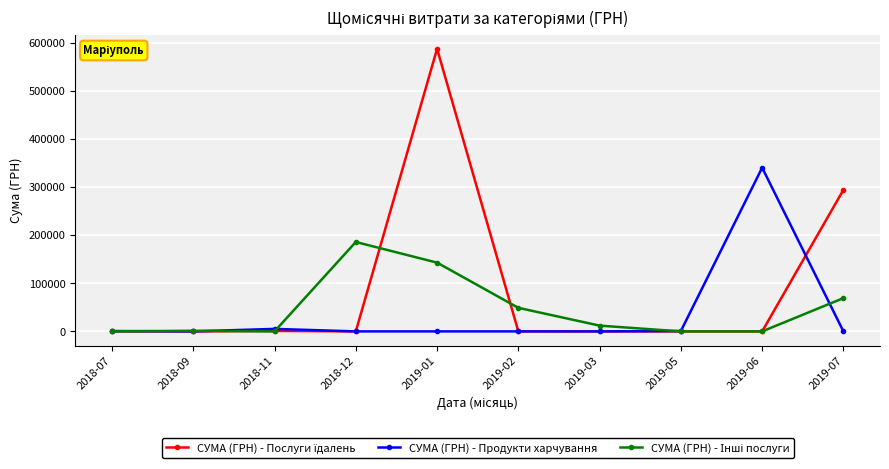

How many lines are shown in the chart?

3